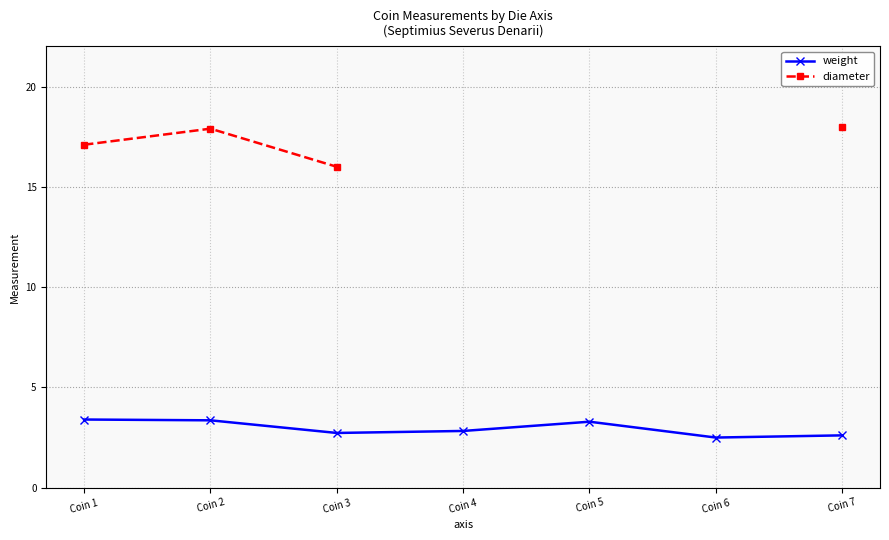

True or false: diameter has more than 2 points higher than both neighbors.

False